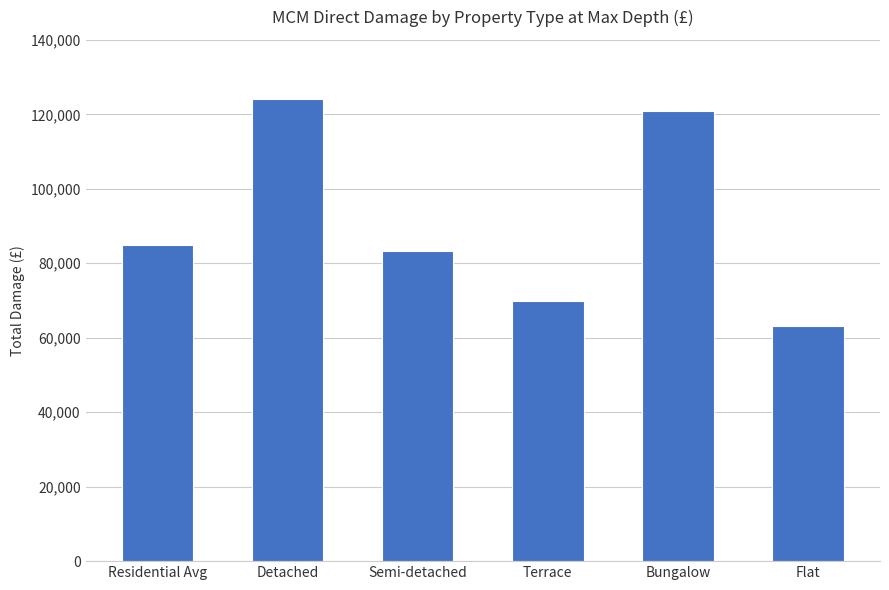

How many values are below 84854?

3